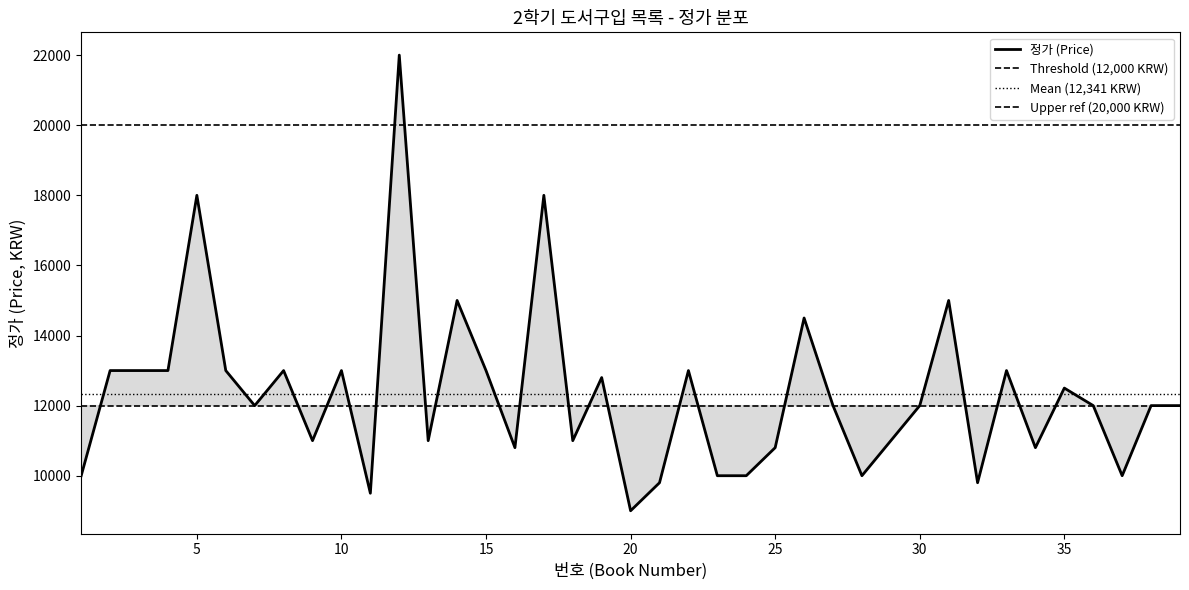

How many values exceed 12000?

17